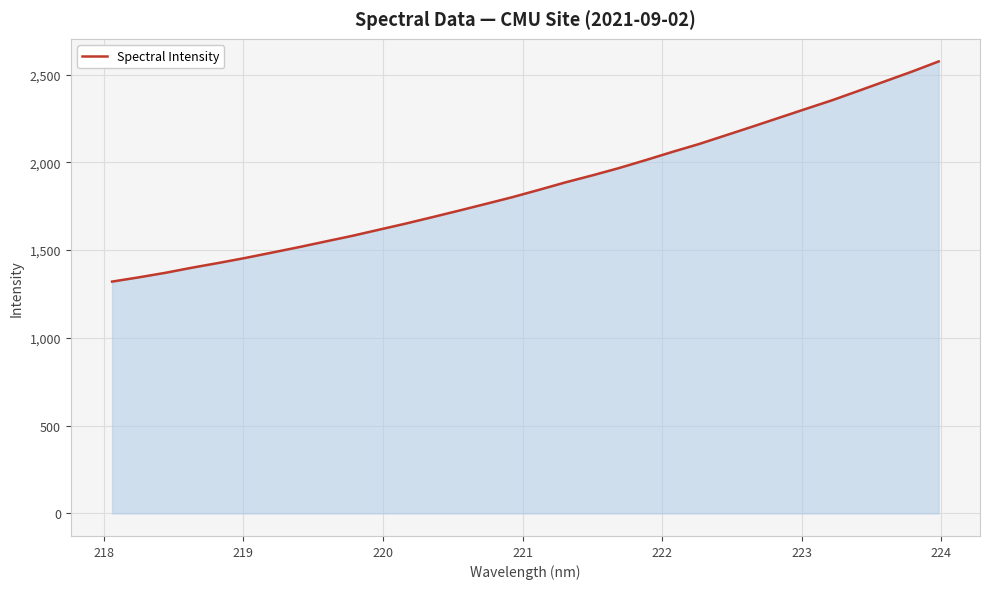

What is the smallest value displayed?

1320.5